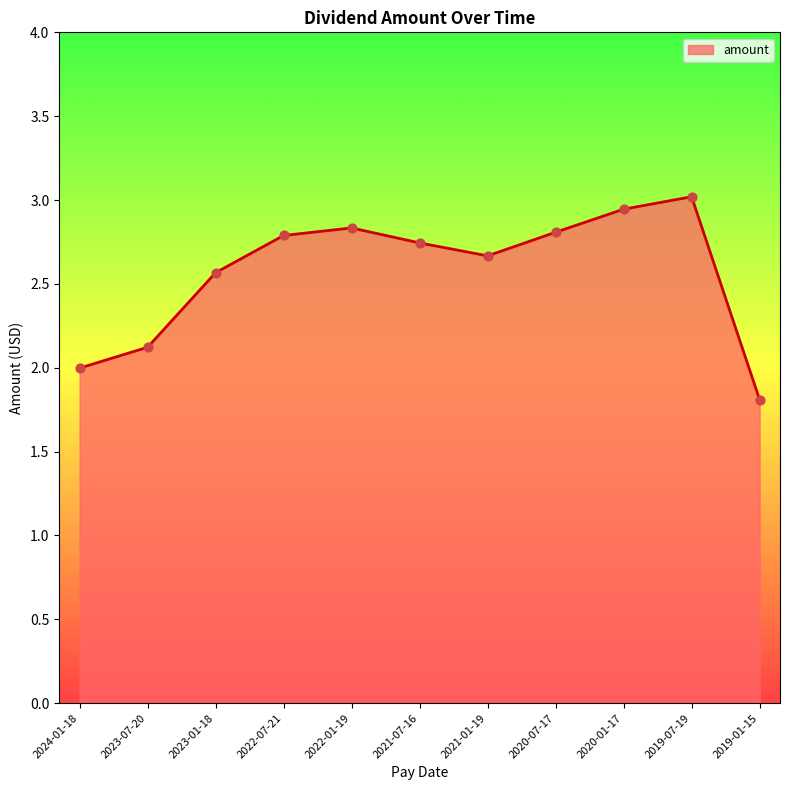

What is the change in value from 2021-07-16 to 2020-07-17?

+0.1